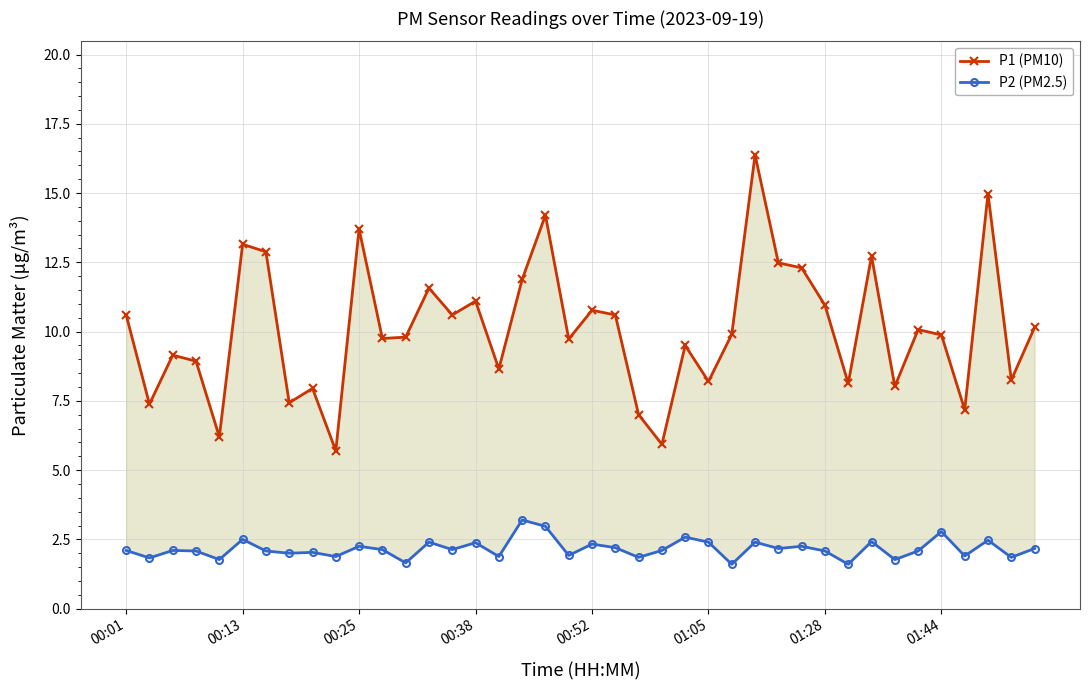

How many lines are shown in the chart?

2